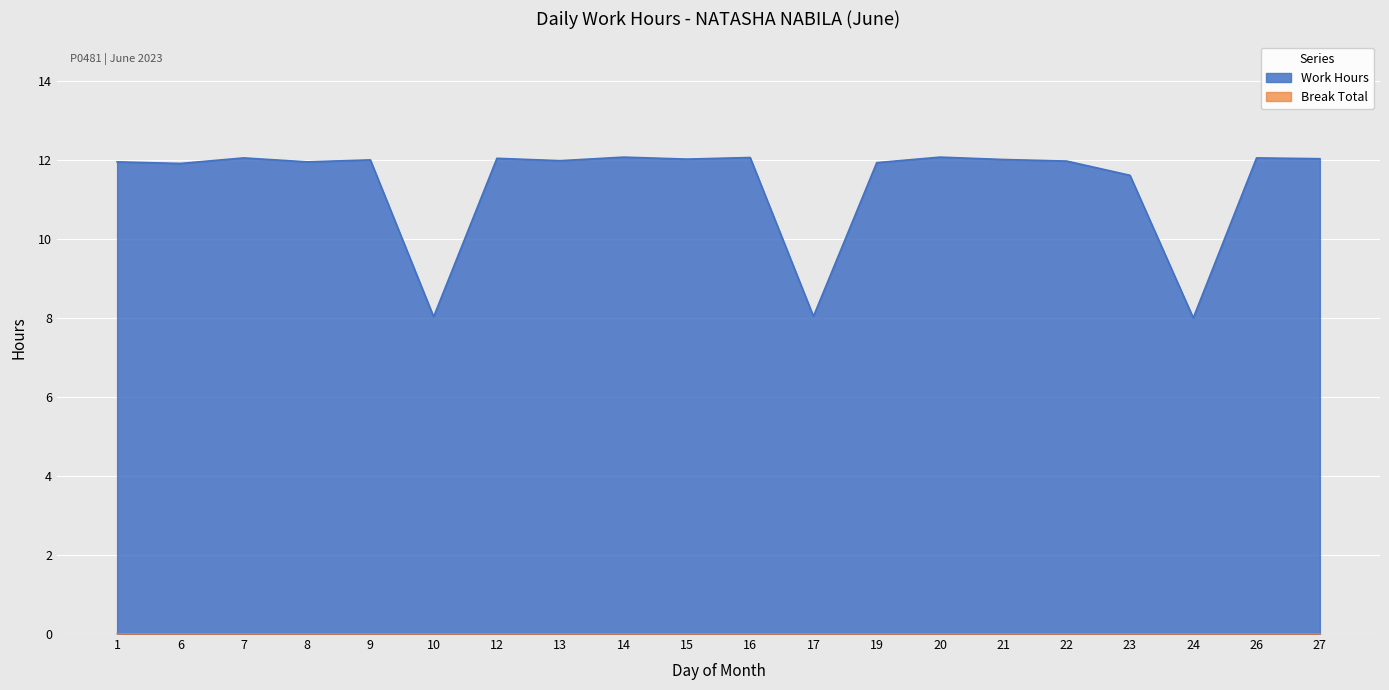

Rank the categories by value from highest to lowest.

14, 20, 16, 7, 26, 12, 27, 15, 21, 9, 13, 22, 1, 8, 19, 6, 23, 17, 10, 24